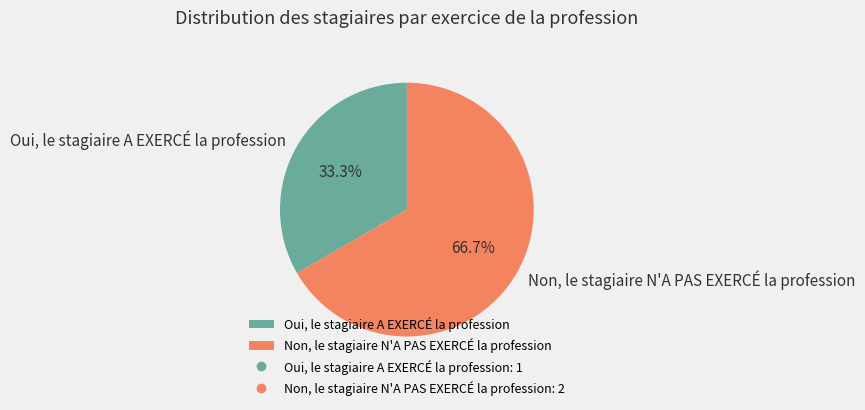

To the nearest percent, what portion does Oui, le stagiaire A EXERCÉ la profession represent?

33%